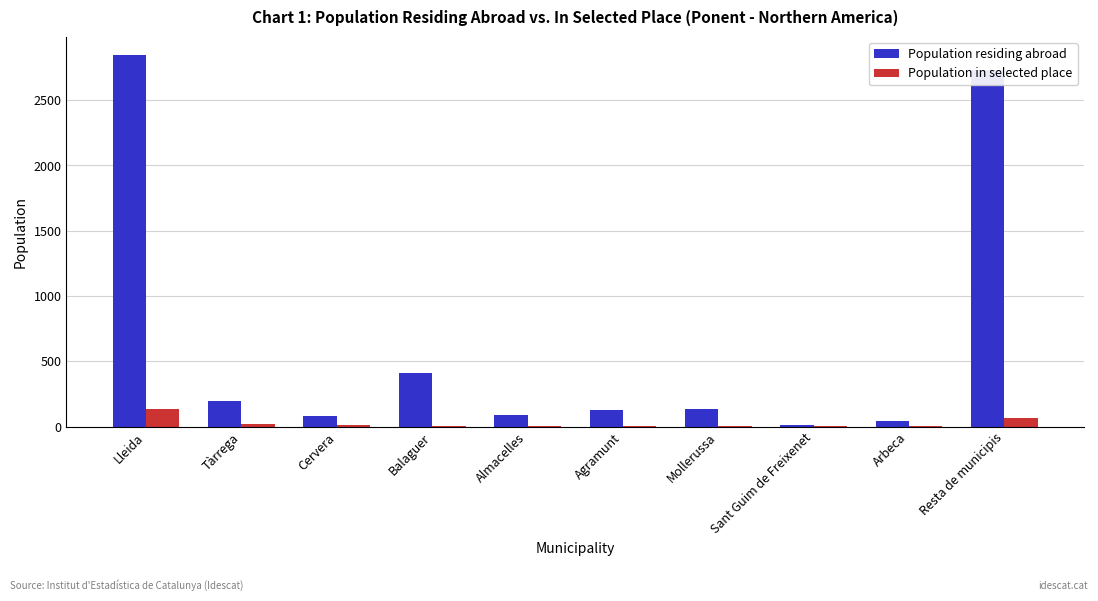

Are the bars grouped side by side (vs. stacked)?

Yes